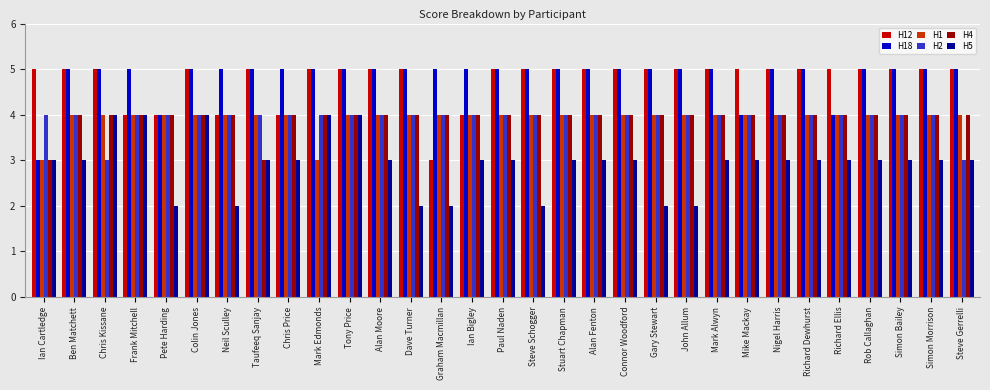

True or false: H4 has a value of 1 at Pete Harding.

False